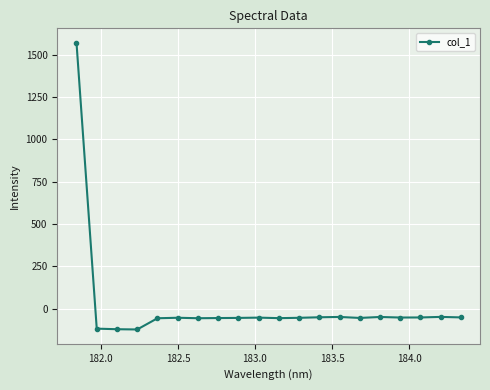

What is the minimum value shown in the chart?

-122.6